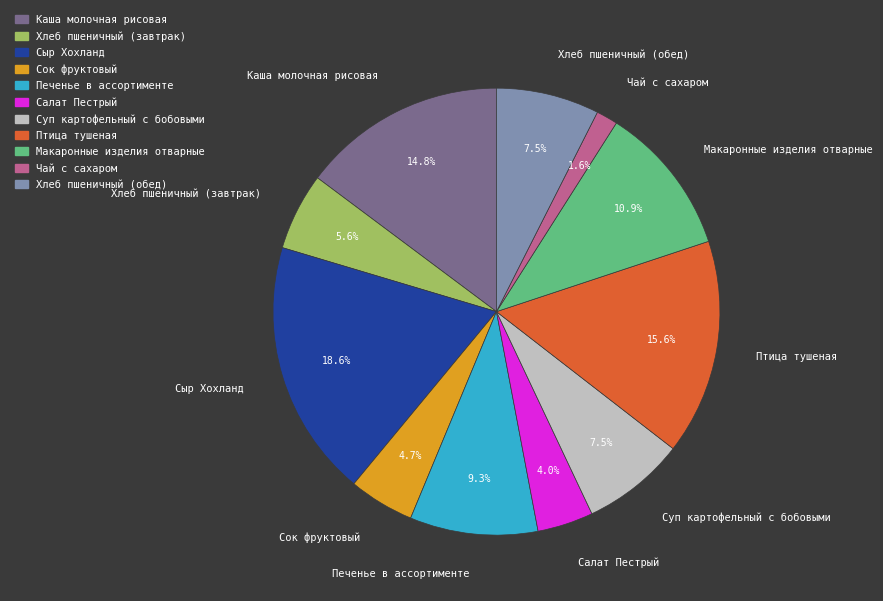

Which slice is the smallest?

Чай с сахаром